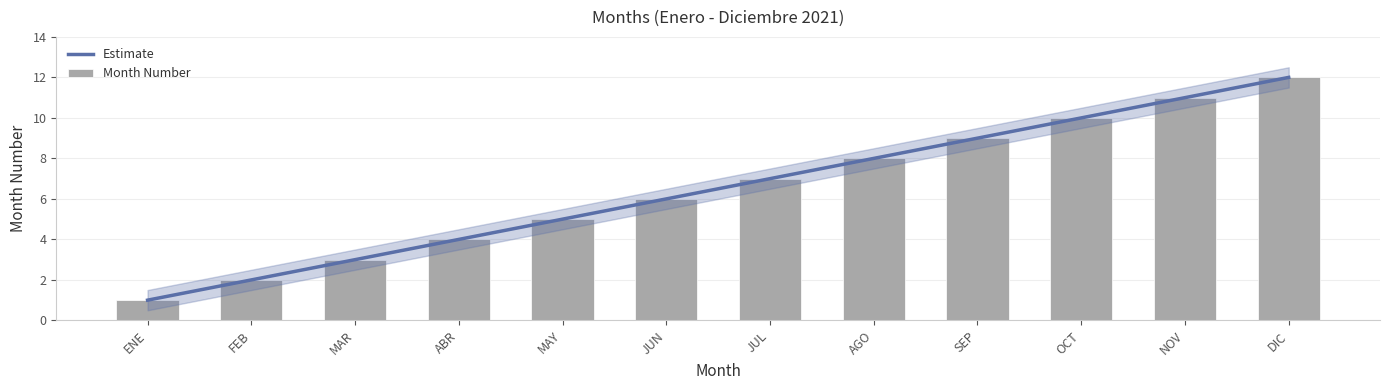

Reading left to right, list all the values displayed in this chart.

1	2	3	4	5	6	7	8	9	10	11	12